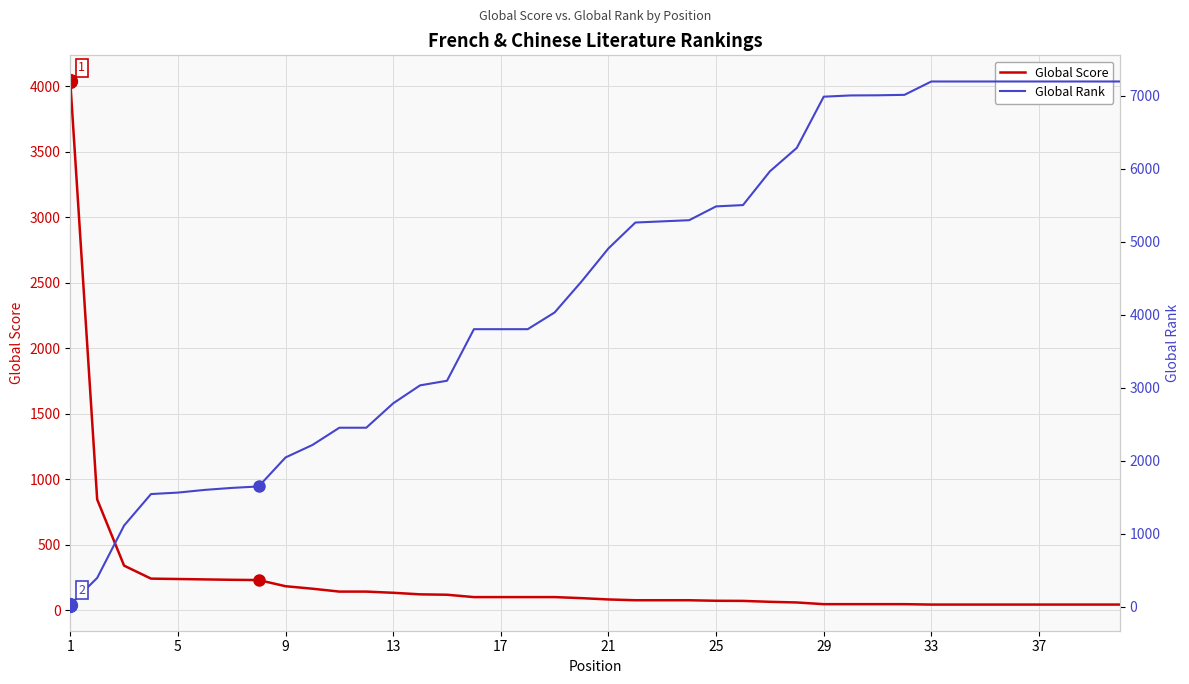

The value of Global Score at 1 is 7200. True or false?

False